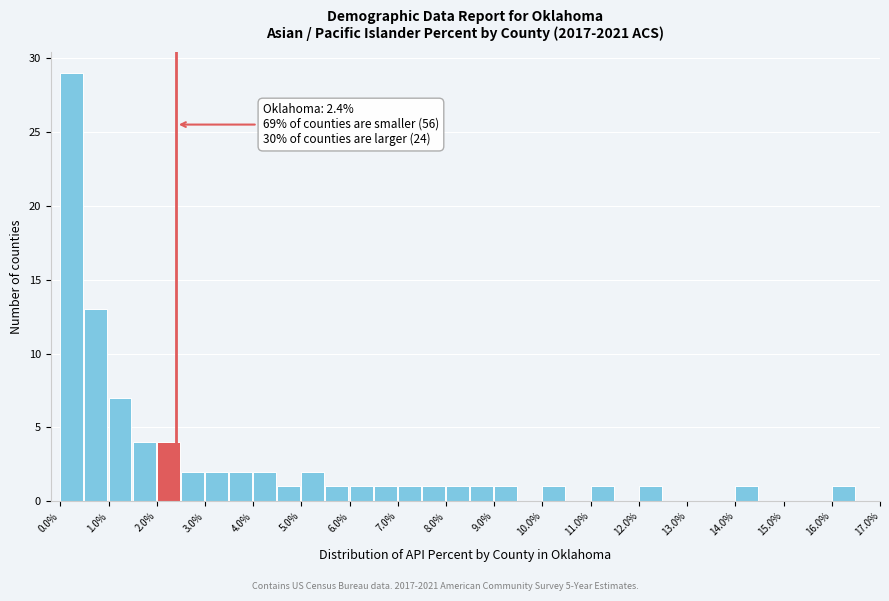

Over which range of the x-axis is the bar tallest?

0.0 to 0.5